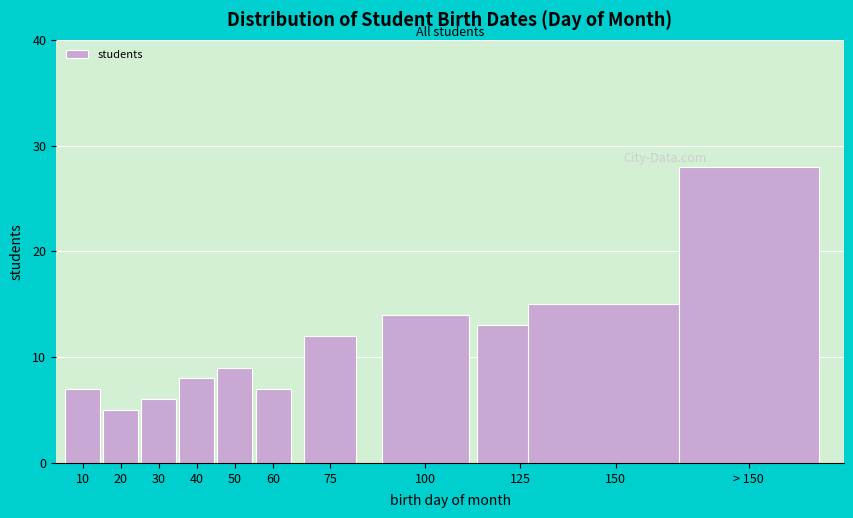

Reading left to right, list all the values displayed in this chart.

10=7	20=5	30=6	40=8	50=9	60=7	75=12	100=14	125=13	150=15	> 150=28